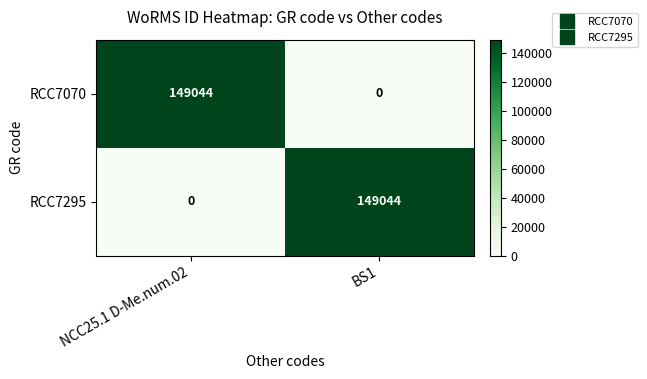

What is the spread (max minus min) of values at NCC25.1 D-Me.num.02?

149044